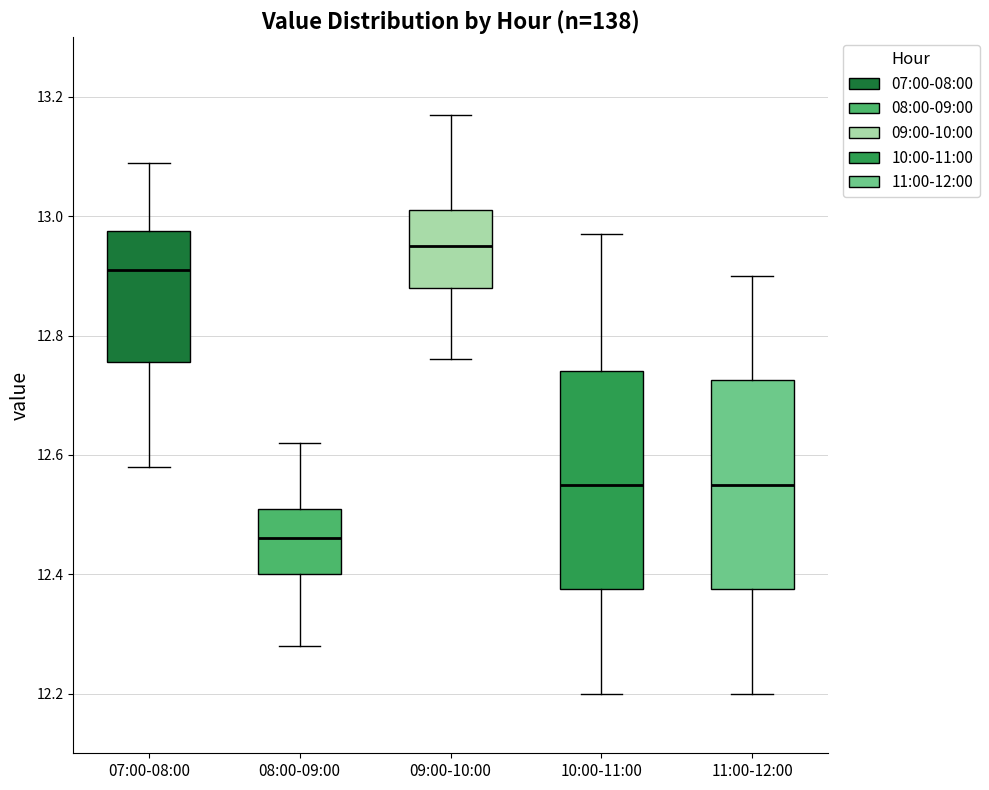

Where does the upper whisker of the box for 08:00-09:00 end on the y-axis? The values are not printed on the chart, so give them approximately, as read against the axis.

12.62